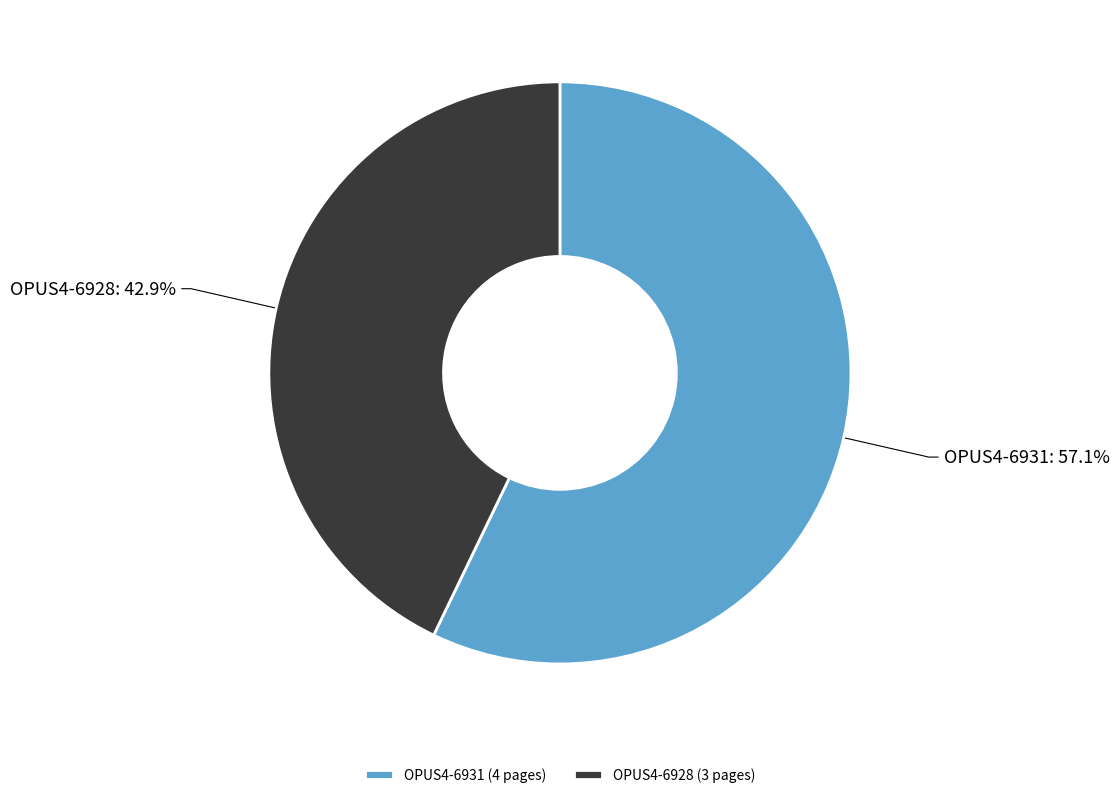

To the nearest percent, what is the combined percentage of OPUS4-6931 and OPUS4-6928?

100%